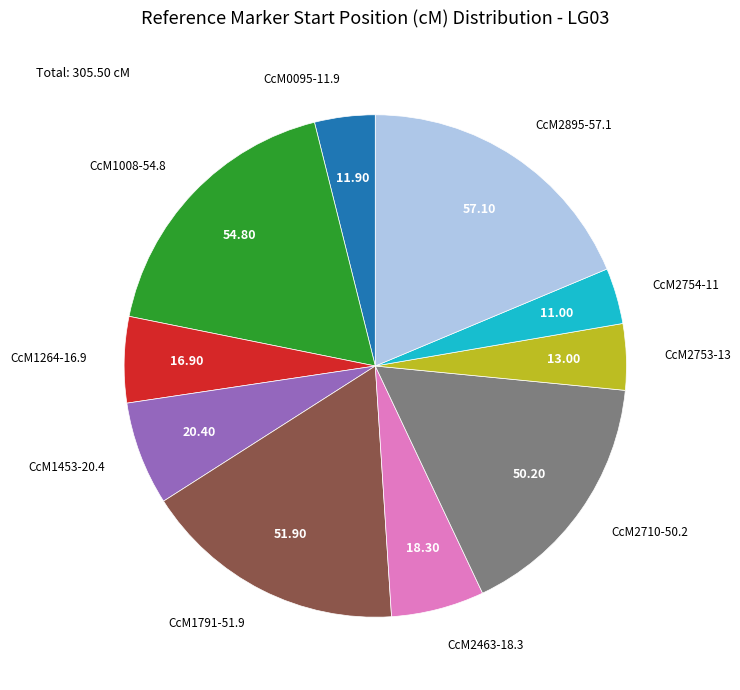

Which has a higher value, CcM2710-50.2 or CcM2463-18.3?

CcM2710-50.2